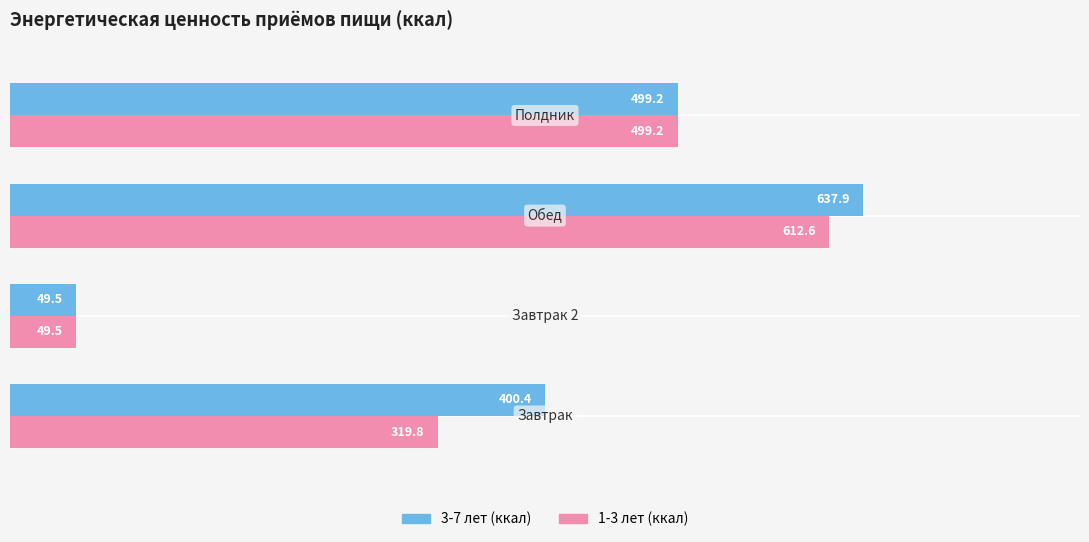

What is the maximum value for 3-7 лет (ккал)?

637.9